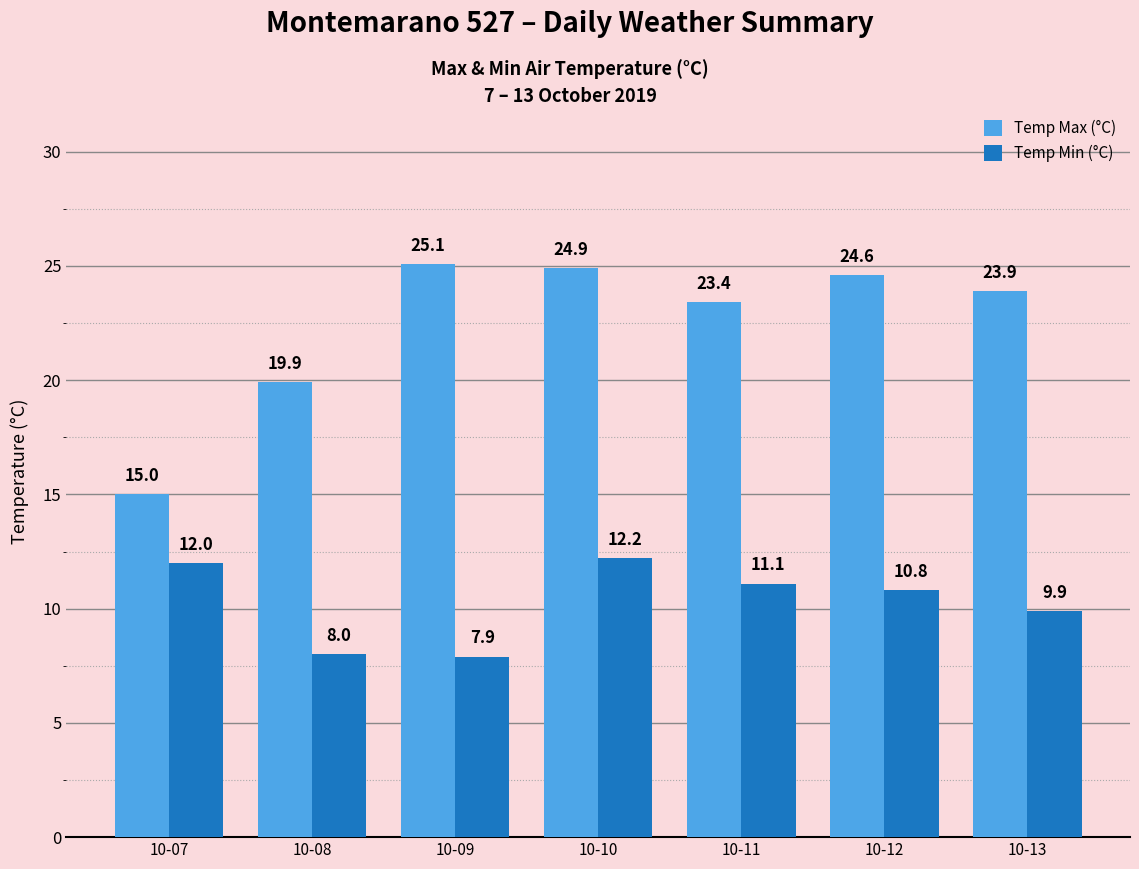

The value of Temp Min (°C) at 10-09 is 7.9. True or false?

True